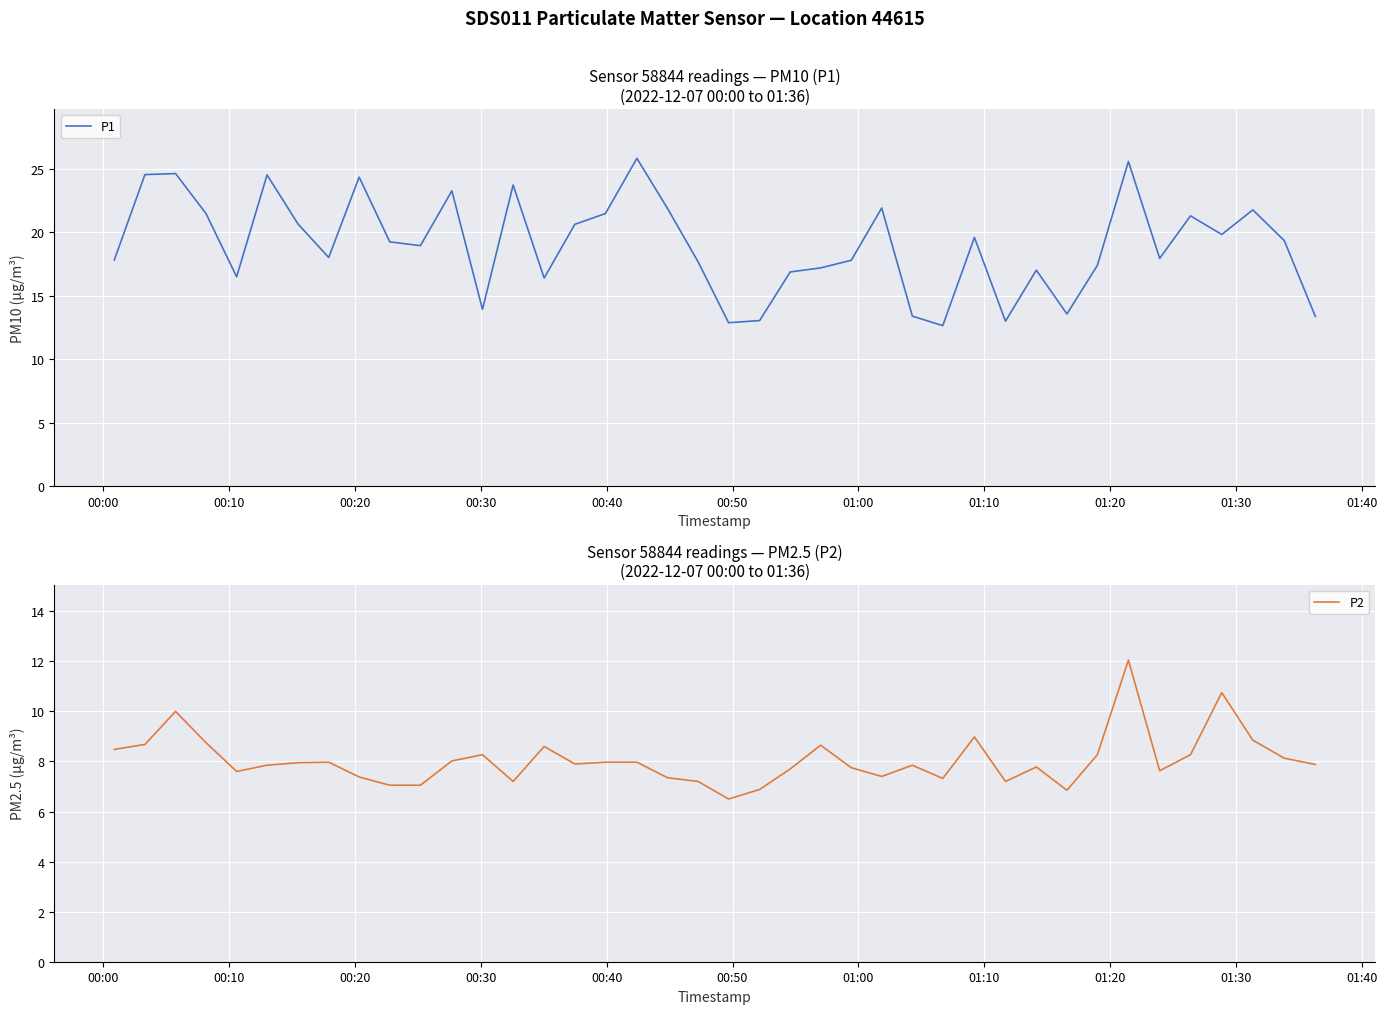

What is the maximum value for P1?

25.8